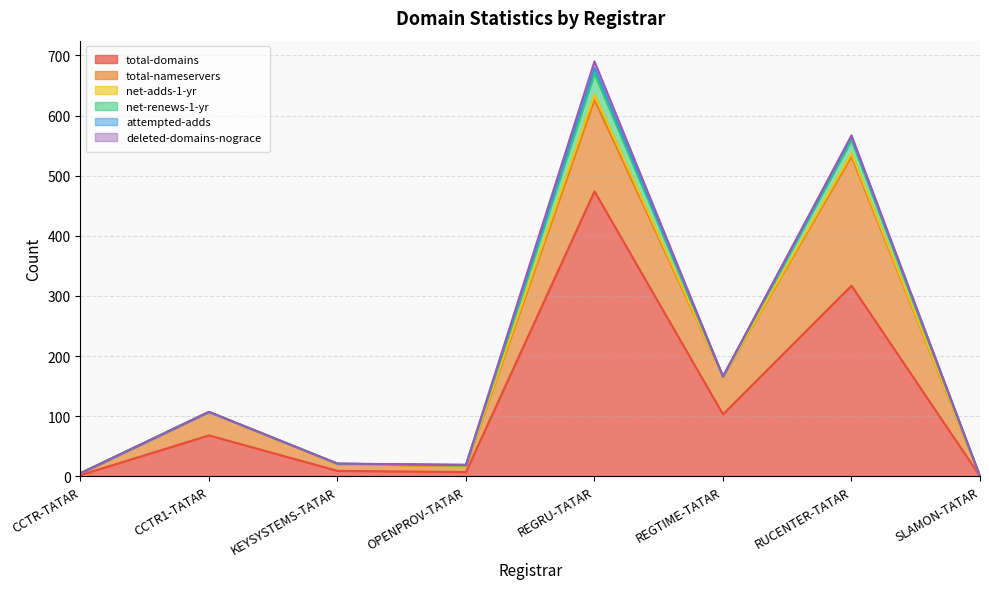

At which label is net-renews-1-yr closest to 17?

RUCENTER-TATAR